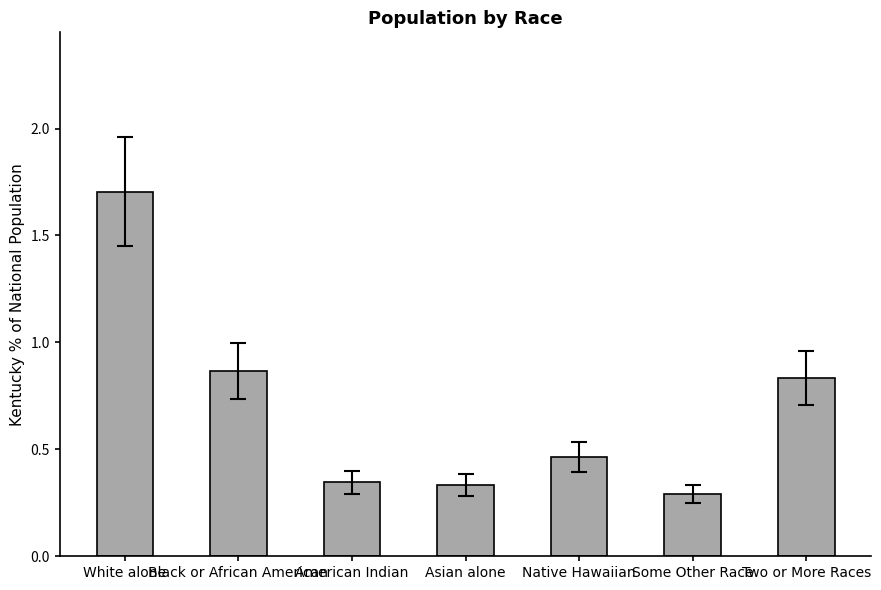

What is the difference between the maximum and minimum values?

1.4